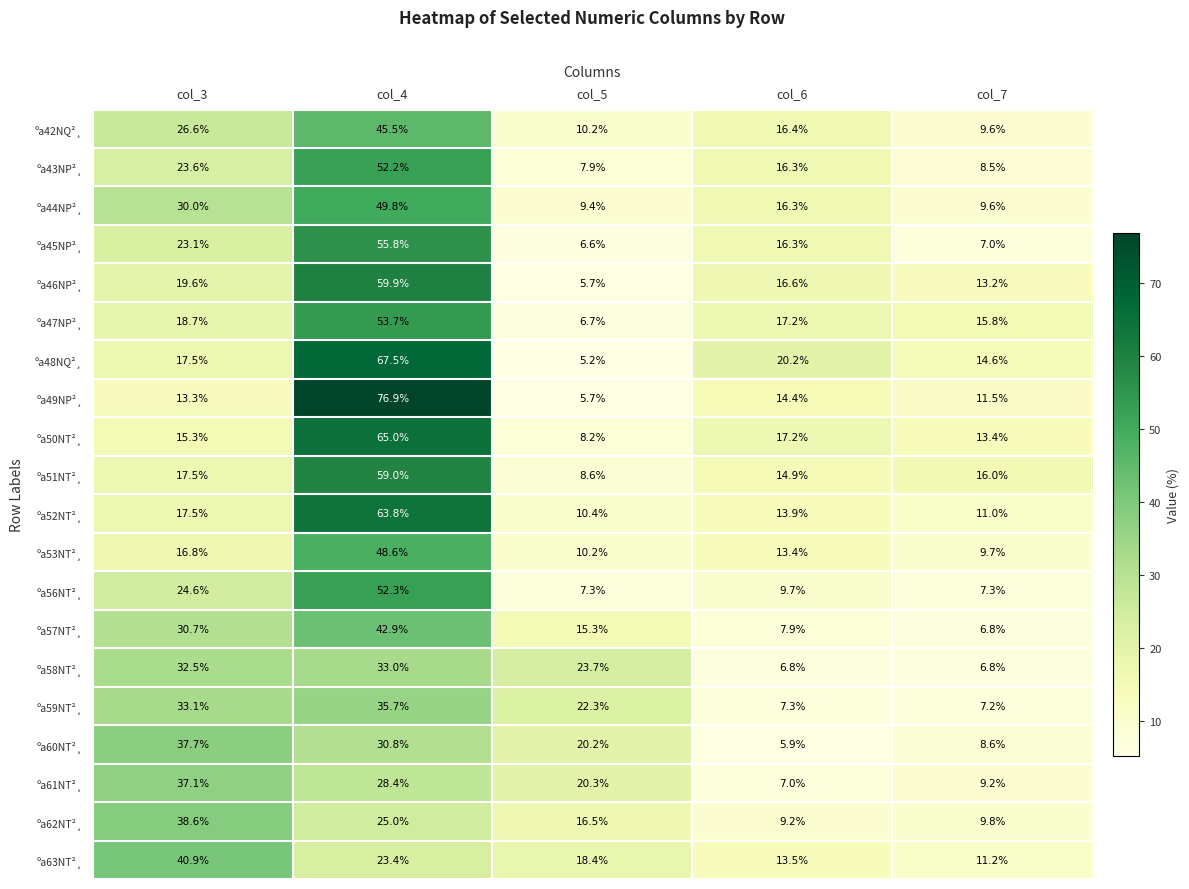

What is the difference between the second highest and minimum values in the ºa53NT²¸ series?

7.1